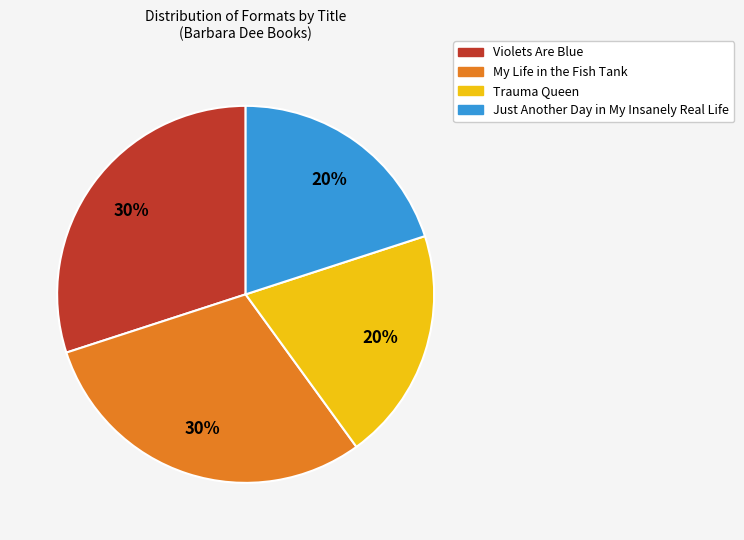

Do My Life in the Fish Tank and Violets Are Blue together represent more than half of the pie?

Yes